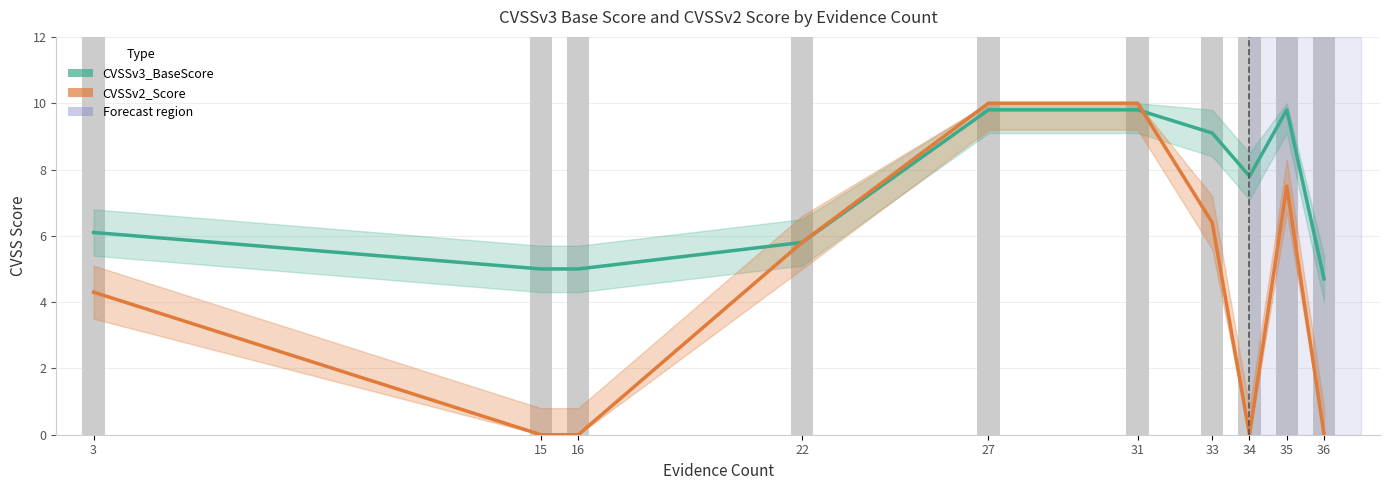

List the series in order of their overall mean, highest first.

CVSSv3_BaseScore, CVSSv2_Score